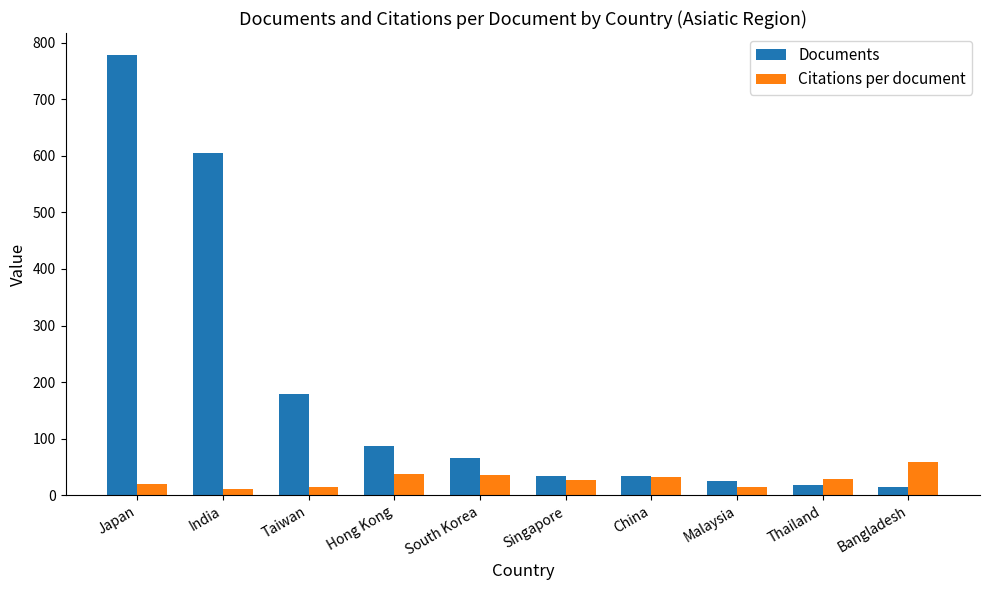

What is the difference between the second highest and second lowest values in the Citations per document series?

22.6